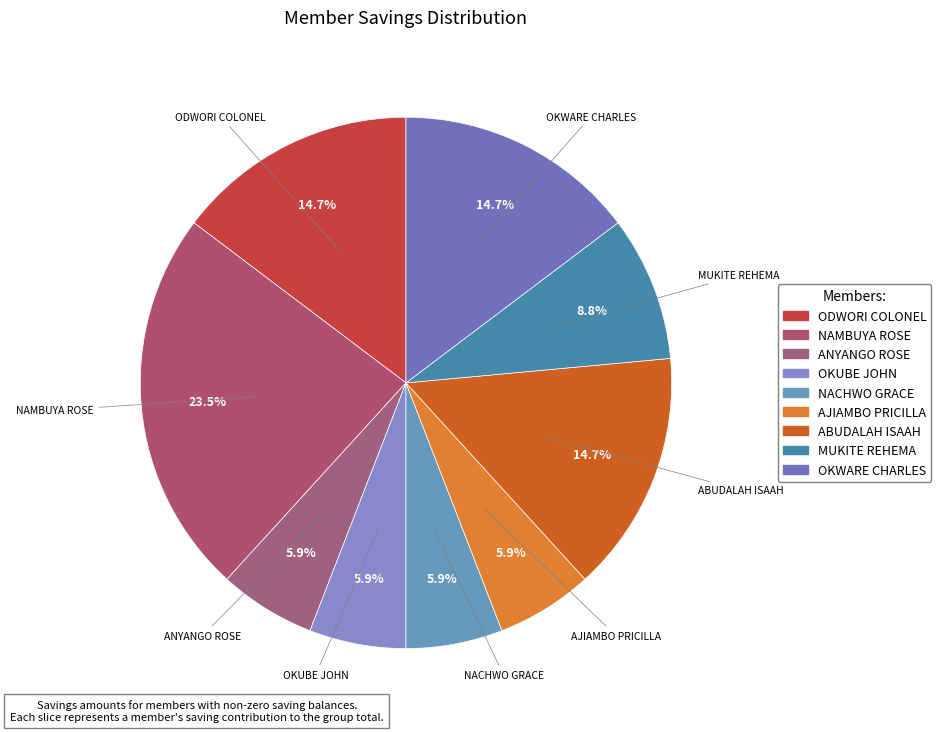

Is it true that AJIAMBO PRICILLA is 20% of the pie?

False